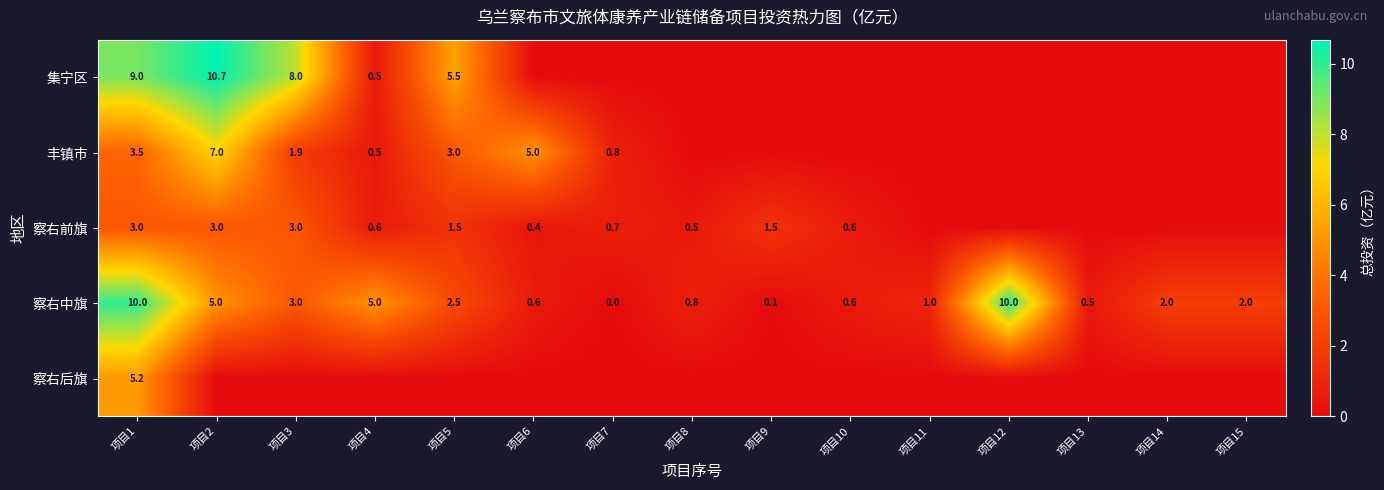

How many categories are shown in the chart?

15